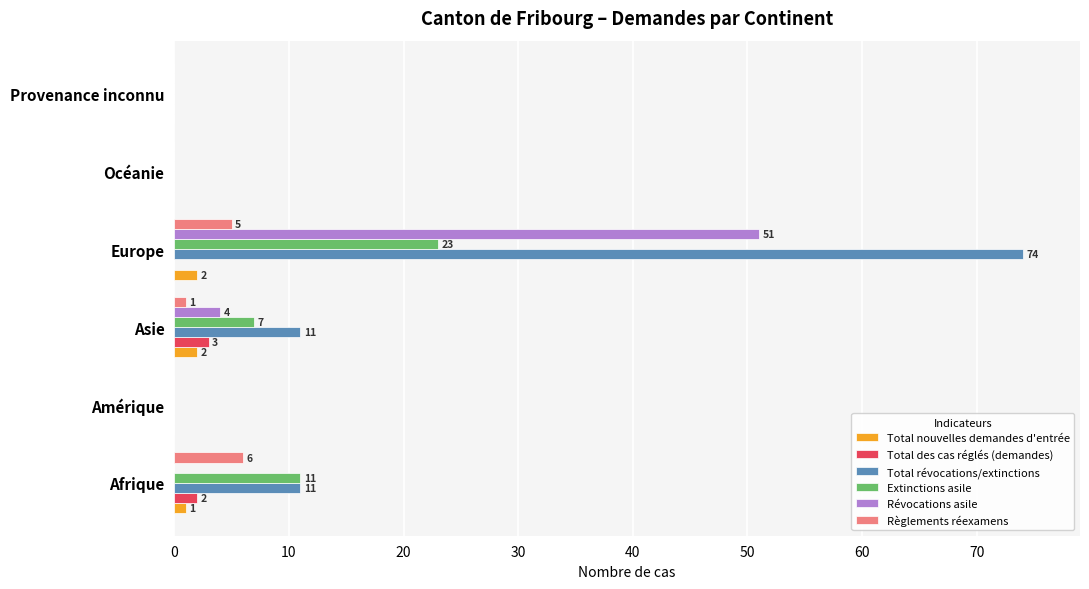

Which series has the largest total across all categories?

Total révocations/extinctions